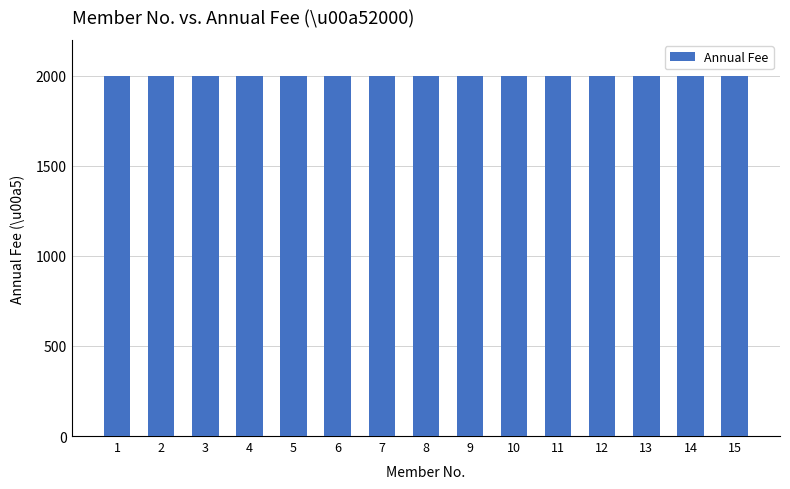

Where is the data nearest to the value 8?

8